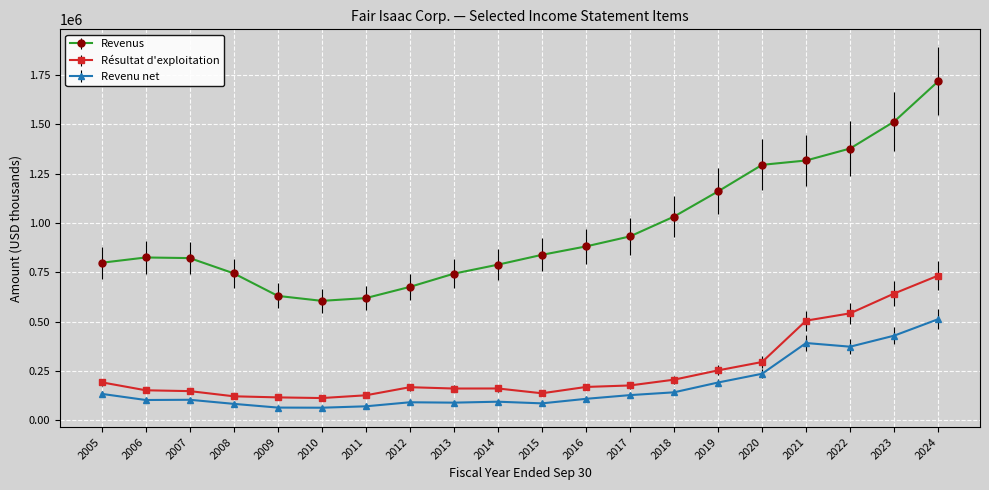

Where is Revenu net nearest to the value 288634?

2020